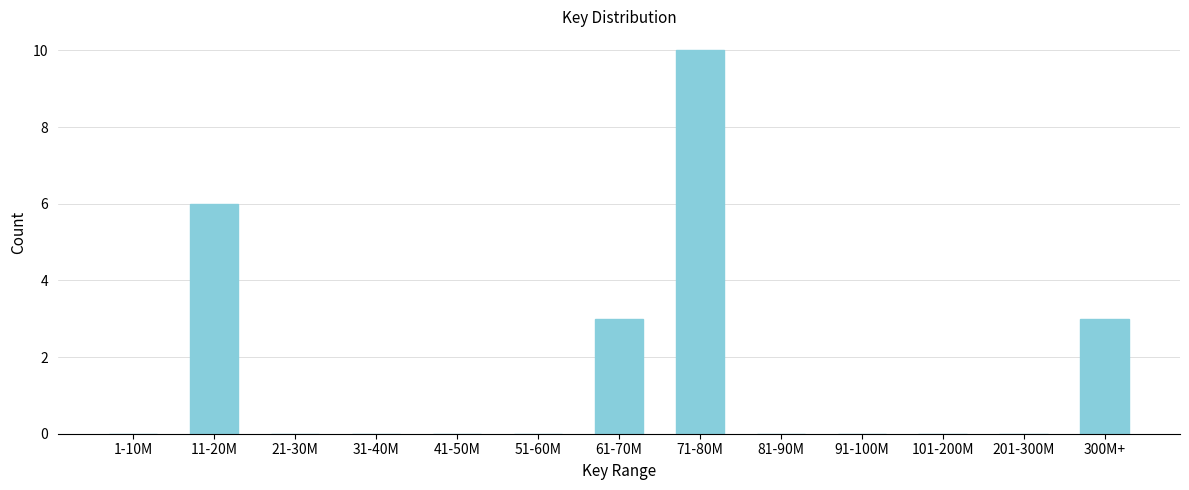

Reading left to right, extract all data points from this chart.

1-10M=0	11-20M=6	21-30M=0	31-40M=0	41-50M=0	51-60M=0	61-70M=3	71-80M=10	81-90M=0	91-100M=0	101-200M=0	201-300M=0	300M+=3